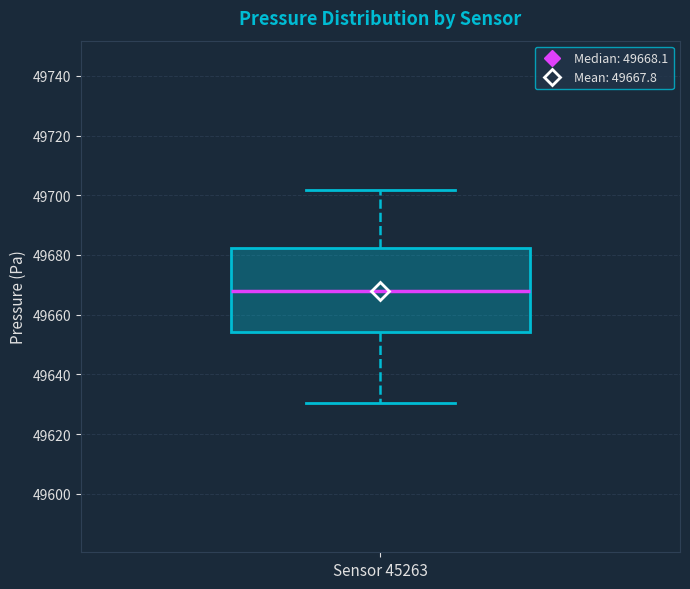

Read this box plot against the y-axis: the position of the median line, the range covered by the box, and the ends of both whiskers. The values are not printed on the chart, so give them approximately, as read against the axis.

median 49668, box 49654 to 49682, whiskers 49630 to 49702